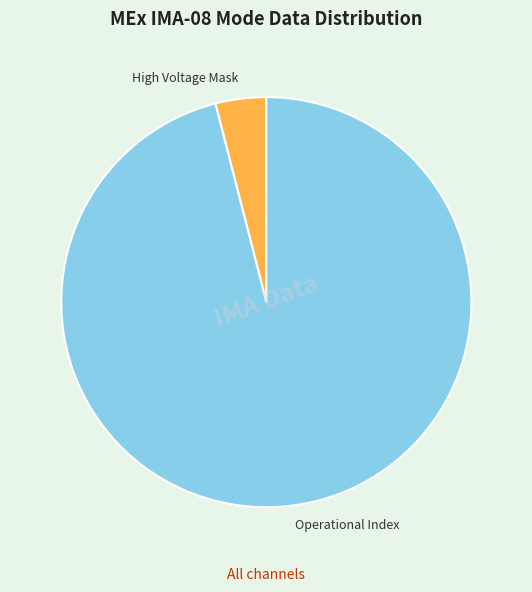

Is it true that Operational Index is 96% of the pie?

True